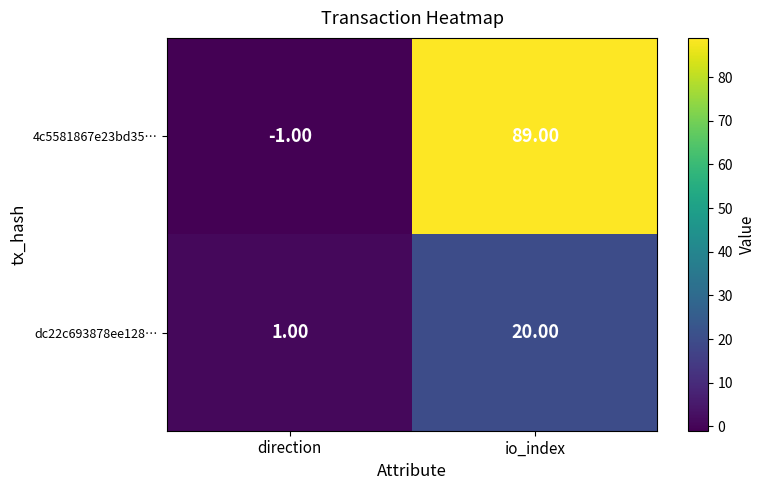

At how many categories does at least one series exceed 8?

1